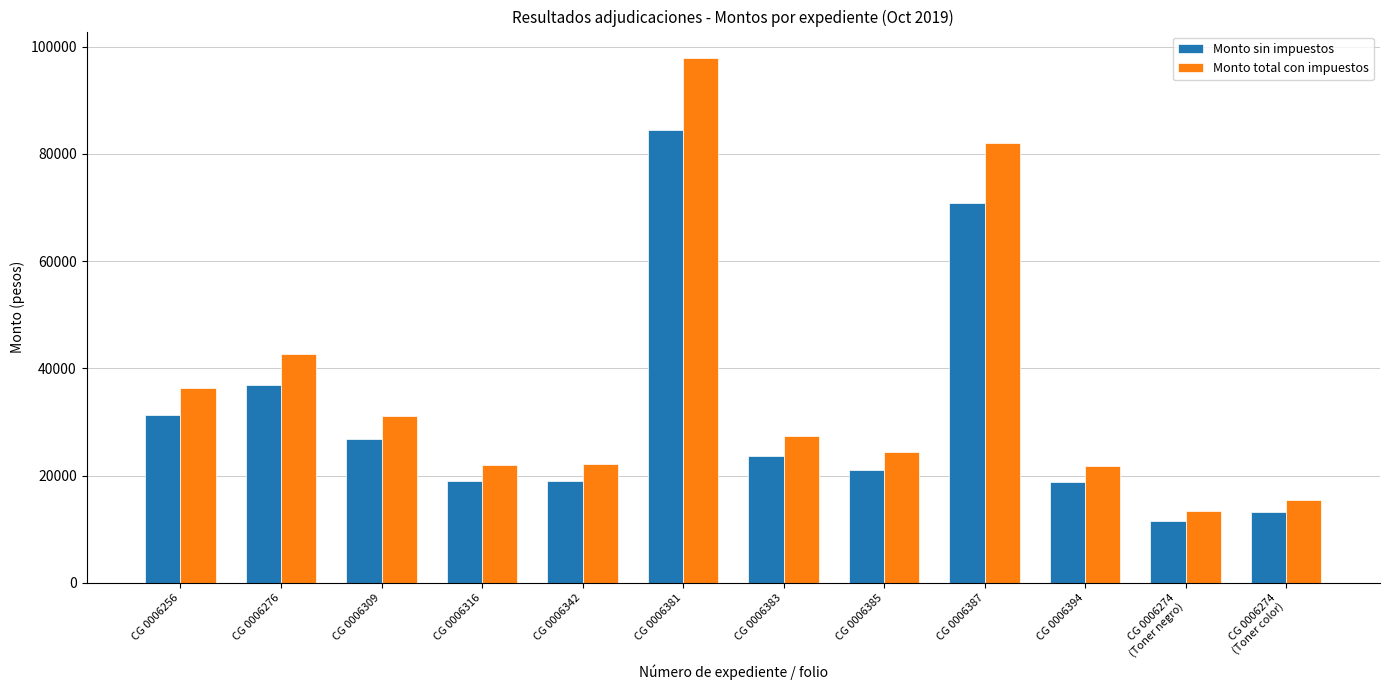

True or false: Monto total con impuestos has a value of 13456.0 at CG 0006274
(Toner negro).

True